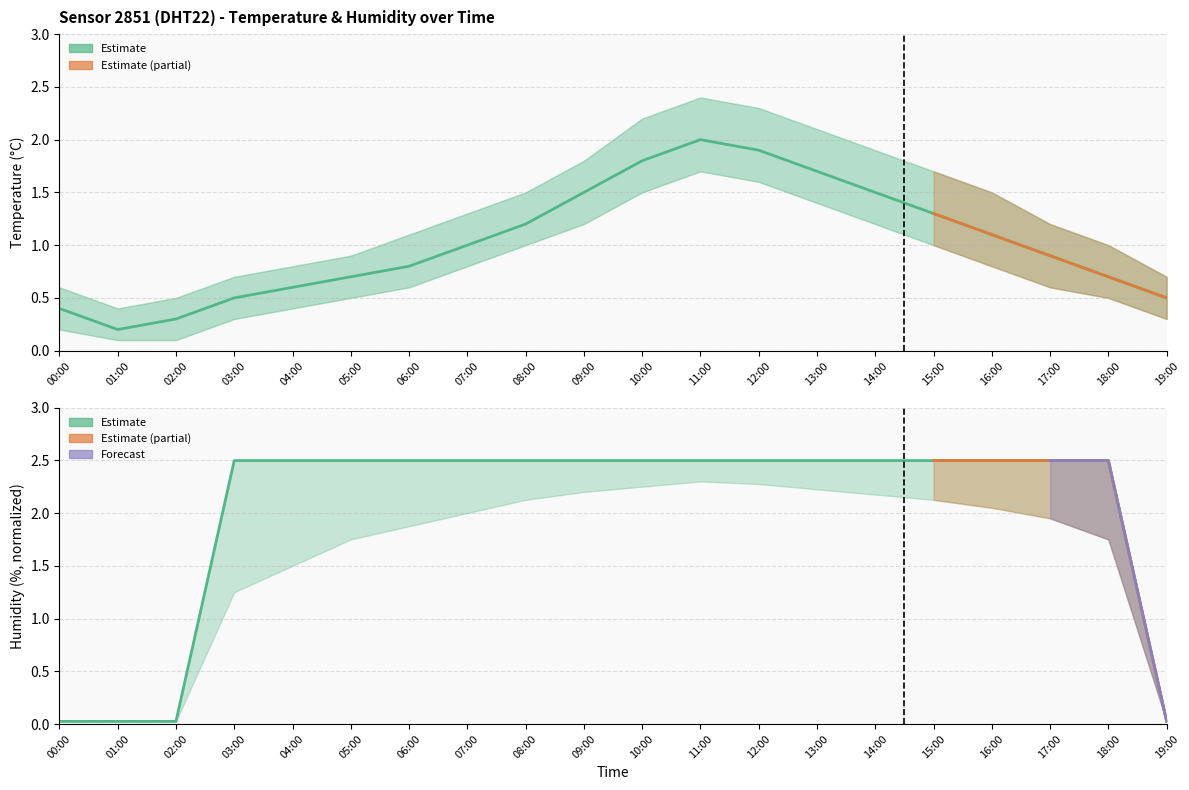

At how many categories does at least one series exceed 0?

20